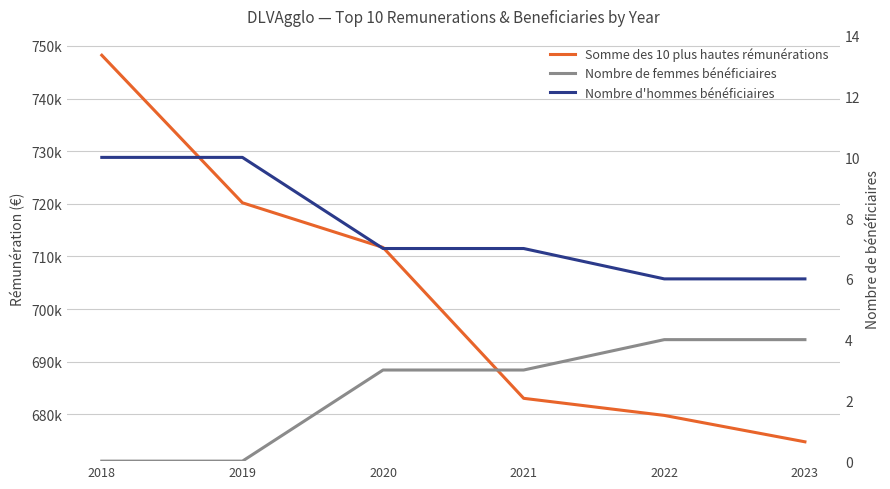

Which category has the highest value in the Somme des 10 plus hautes rémunérations series?

2018